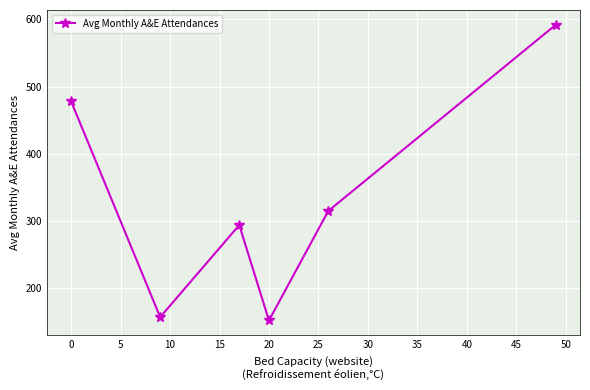

How many interior local valleys (lower than both neighbors) does the data have?

2